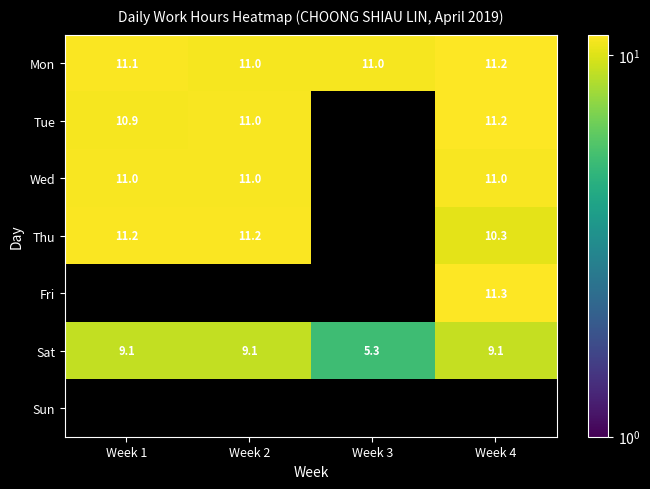

Is the value of Mon at Week 2 greater than the value of Thu at Week 1?

No